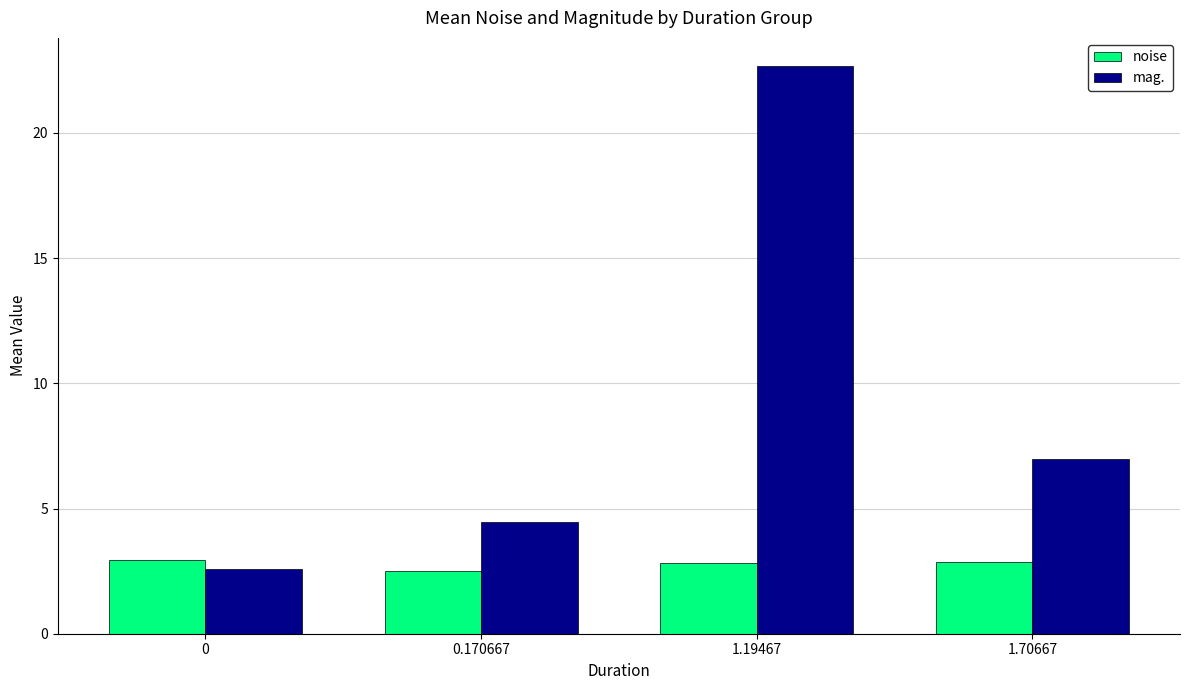

What is the maximum value shown in the chart?

22.7